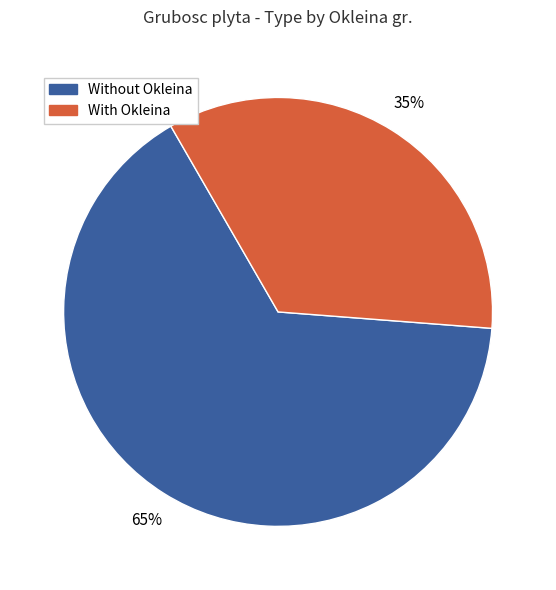

To the nearest percent, what is the average slice percentage?

50%